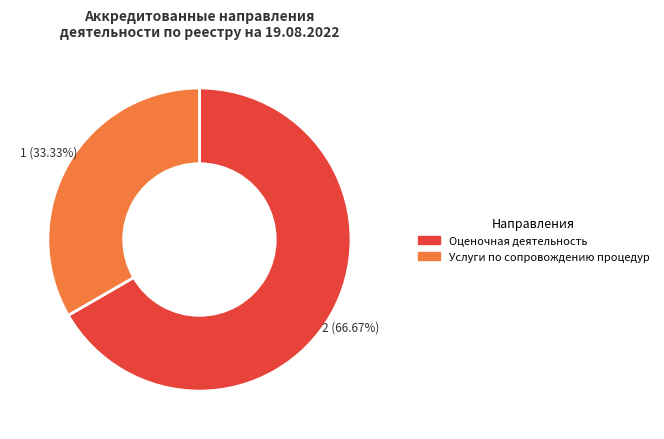

Is there any slice that represents more than half of the pie?

Yes